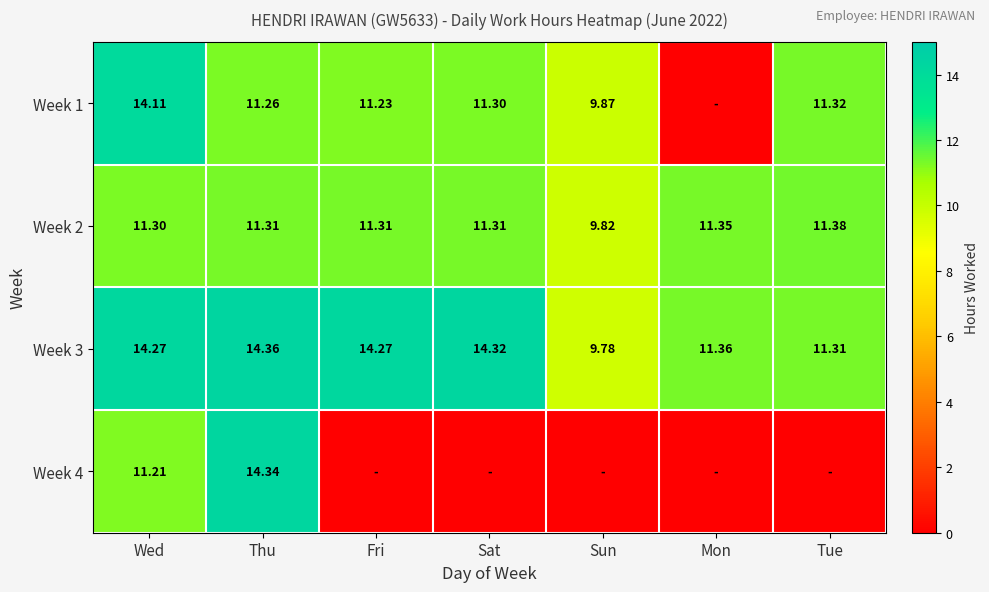

Which label corresponds to the smallest value in the chart?

Mon